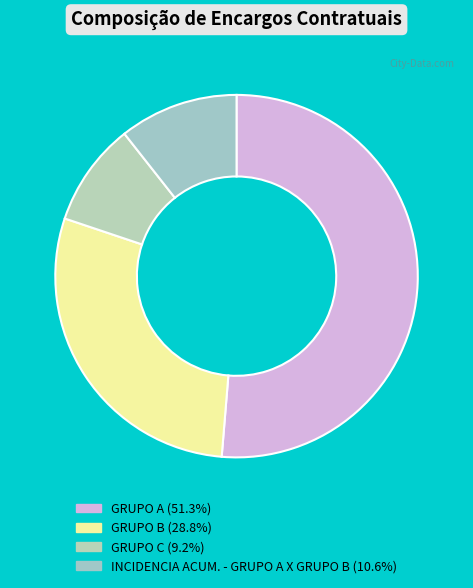

The GRUPO B slice represents 40% of the pie. True or false?

False